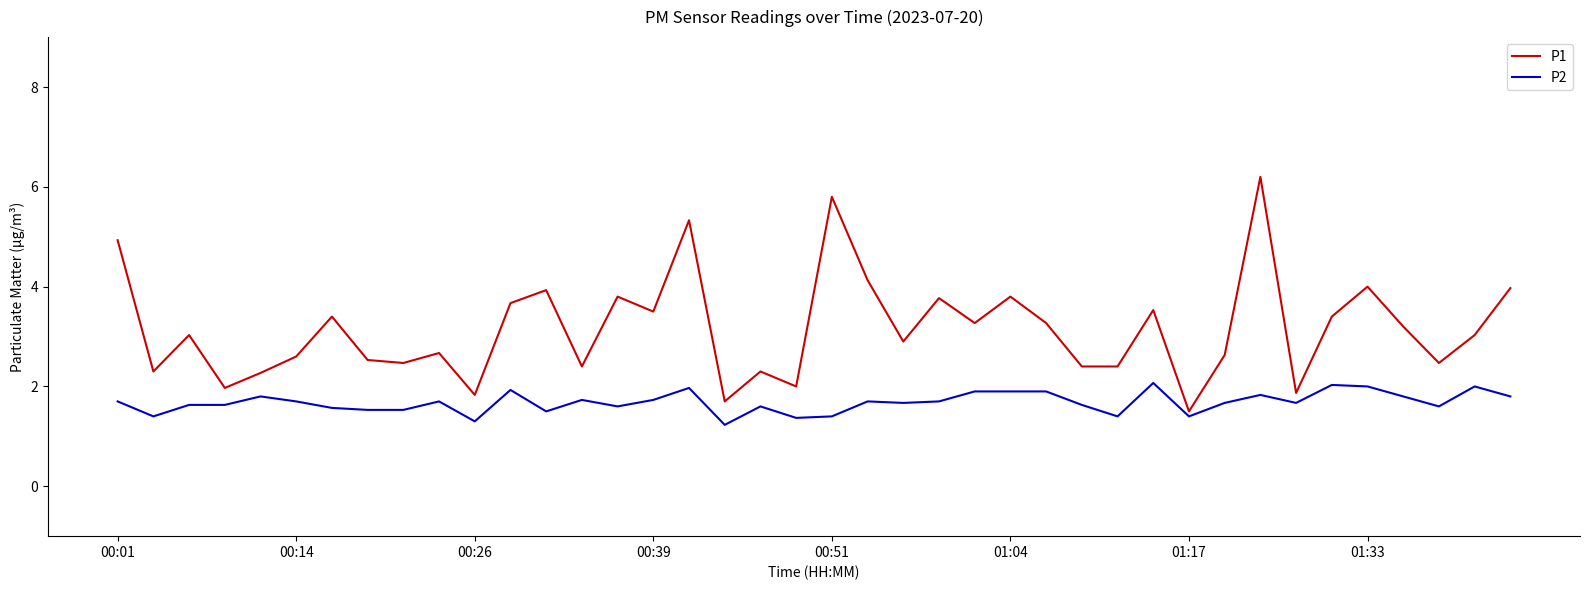

How many lines are shown in the chart?

2